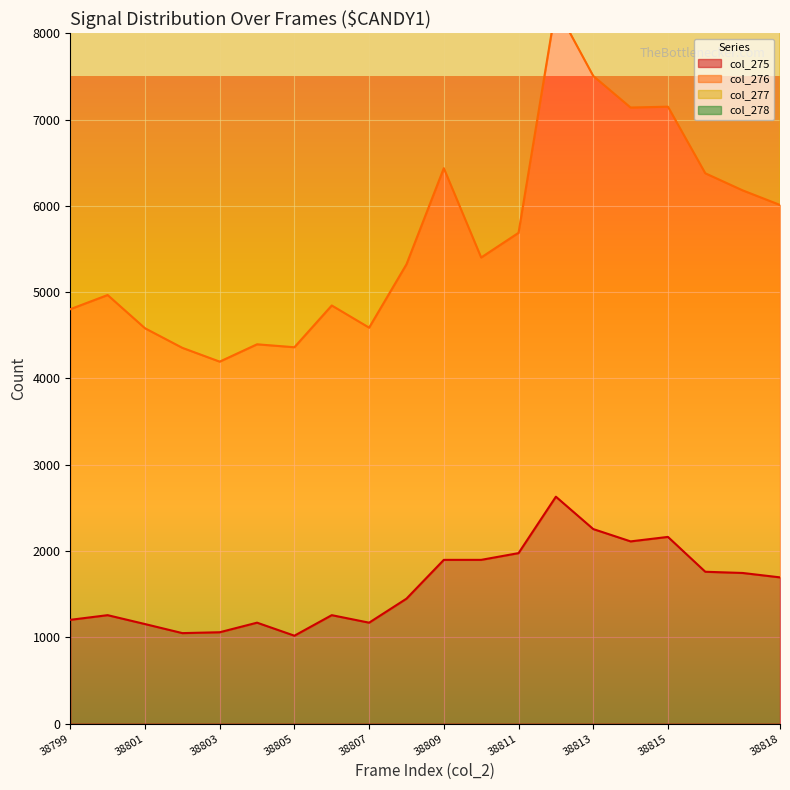

True or false: col_275 and col_276 cross at least once.

False